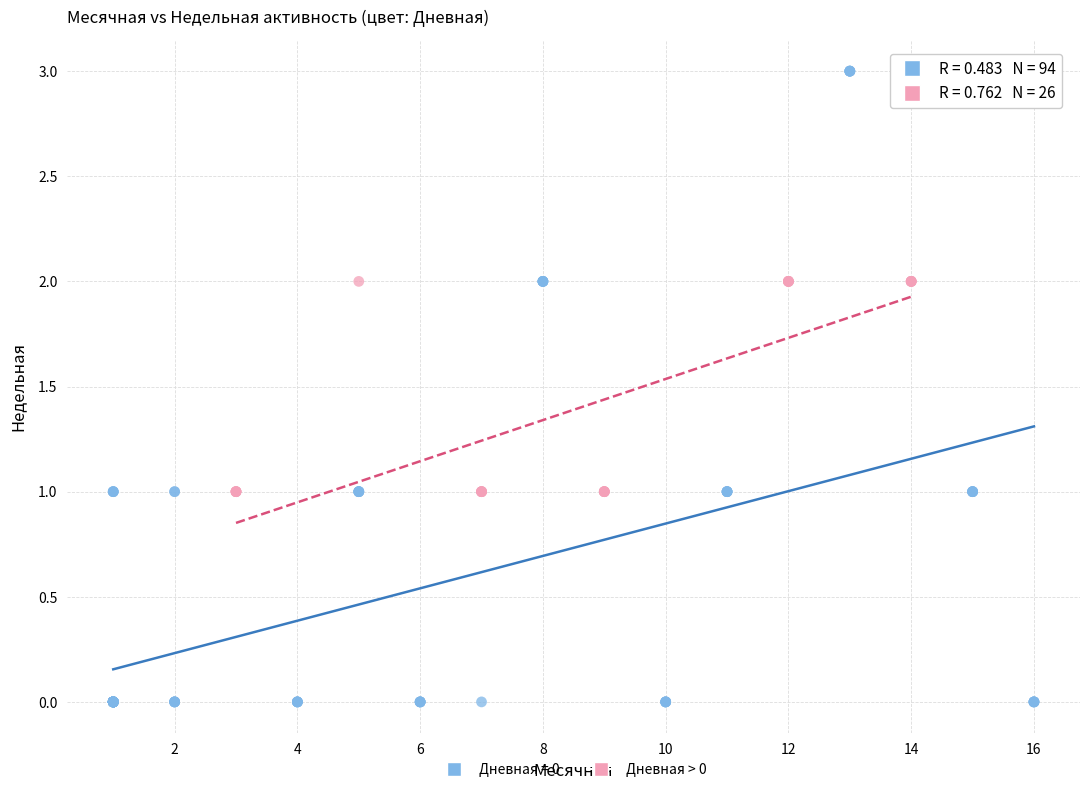

Which series reaches the minimum Y coordinate?

Дневная = 0